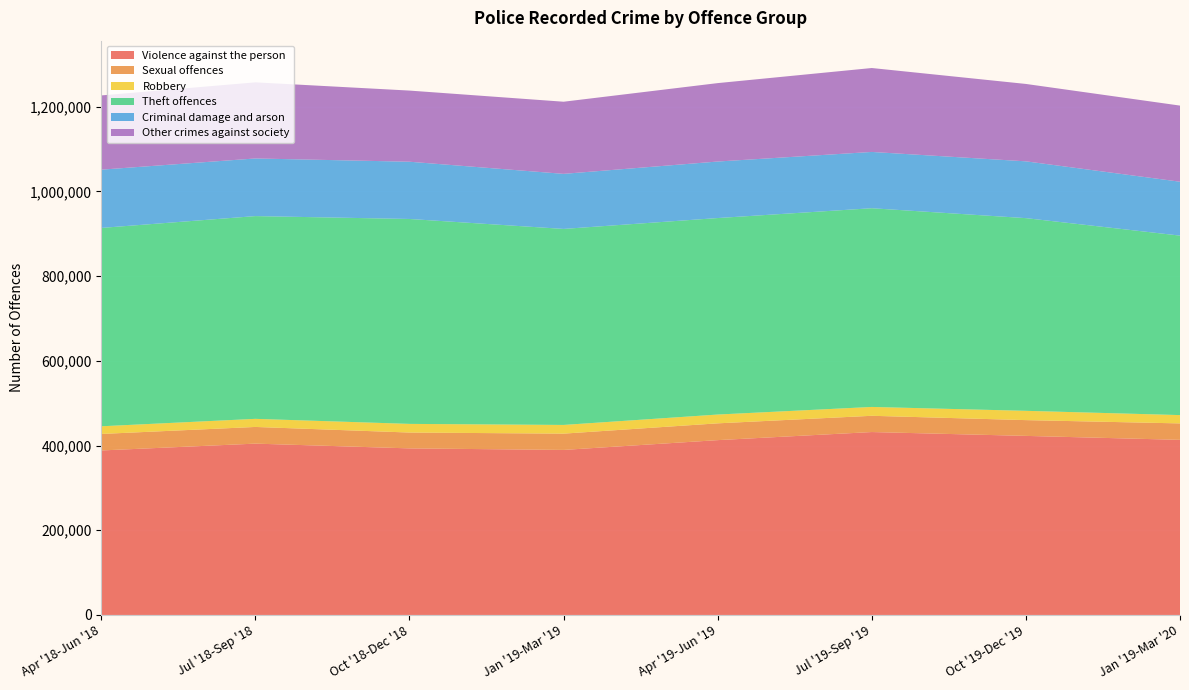

Reading left to right, extract all data points from this chart.

Violence against the person: Apr '18-Jun '18=388398	Jul '18-Sep '18=404533	Oct '18-Dec '18=393287	Jan '19-Mar '19=389654	Apr '19-Jun '19=412774	Jul '19-Sep '19=431876	Oct '19-Dec '19=422788	Jan '19-Mar '20=413446
Sexual offences: Apr '18-Jun '18=38968	Jul '18-Sep '18=39377	Oct '18-Dec '18=37404	Jan '19-Mar '19=38464	Apr '19-Jun '19=39648	Jul '19-Sep '19=38380	Oct '19-Dec '19=37258	Jan '19-Mar '20=38827
Robbery: Apr '18-Jun '18=18123	Jul '18-Sep '18=19126	Oct '18-Dec '18=20444	Jan '19-Mar '19=20540	Apr '19-Jun '19=20783	Jul '19-Sep '19=20890	Oct '19-Dec '19=21939	Jan '19-Mar '20=19629
Theft offences: Apr '18-Jun '18=468332	Jul '18-Sep '18=478727	Oct '18-Dec '18=483821	Jan '19-Mar '19=462805	Apr '19-Jun '19=463947	Jul '19-Sep '19=469172	Oct '19-Dec '19=454956	Jan '19-Mar '20=423763
Criminal damage and arson: Apr '18-Jun '18=137577	Jul '18-Sep '18=136063	Oct '18-Dec '18=135167	Jan '19-Mar '19=130019	Apr '19-Jun '19=133436	Jul '19-Sep '19=132898	Oct '19-Dec '19=134103	Jan '19-Mar '20=127237
Other crimes against society: Apr '18-Jun '18=175269	Jul '18-Sep '18=179761	Oct '18-Dec '18=167986	Jan '19-Mar '19=170313	Apr '19-Jun '19=185155	Jul '19-Sep '19=198165	Oct '19-Dec '19=182734	Jan '19-Mar '20=179753